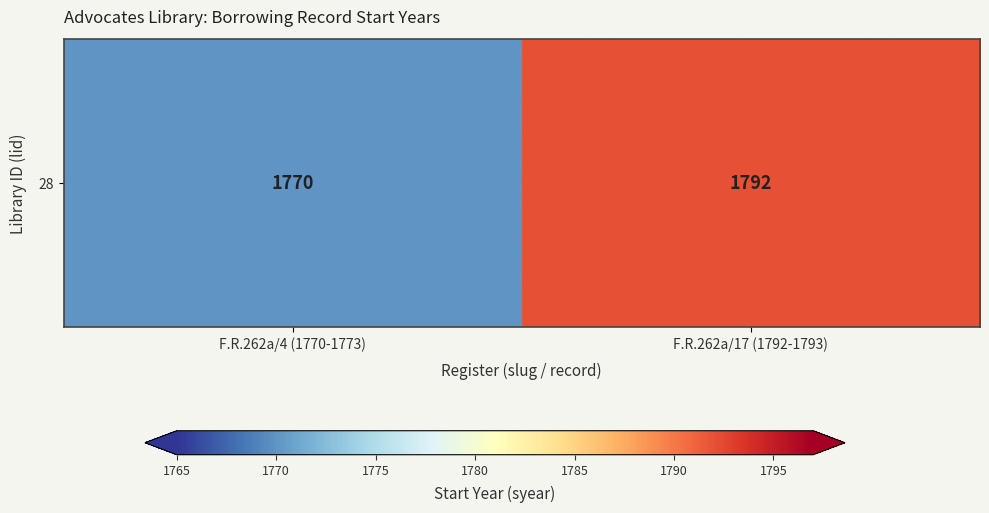

How many values are between 1770 and 1792?

2